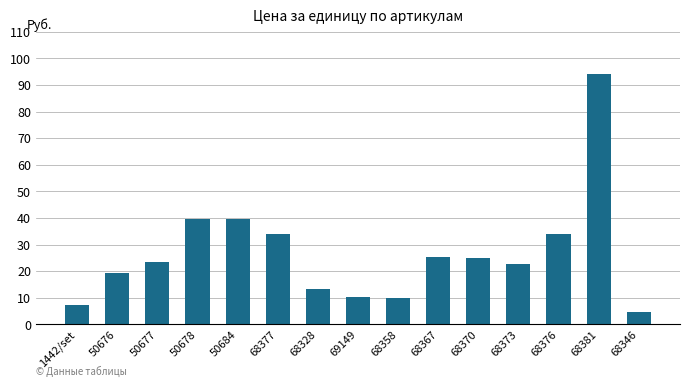

Count the number of values greater than 23.

8